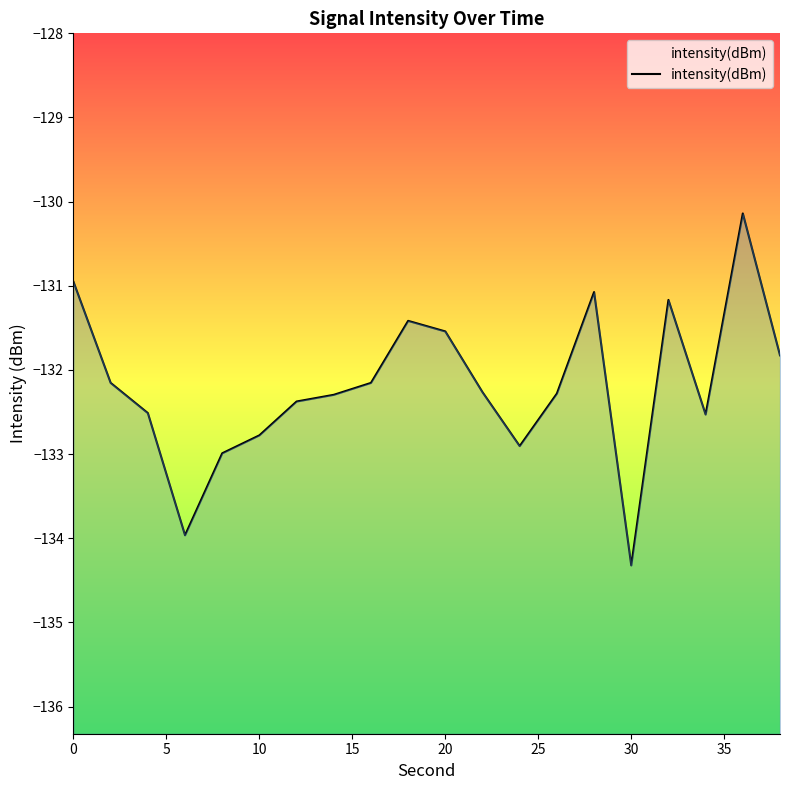

Between 30 and 10, which is larger?

10